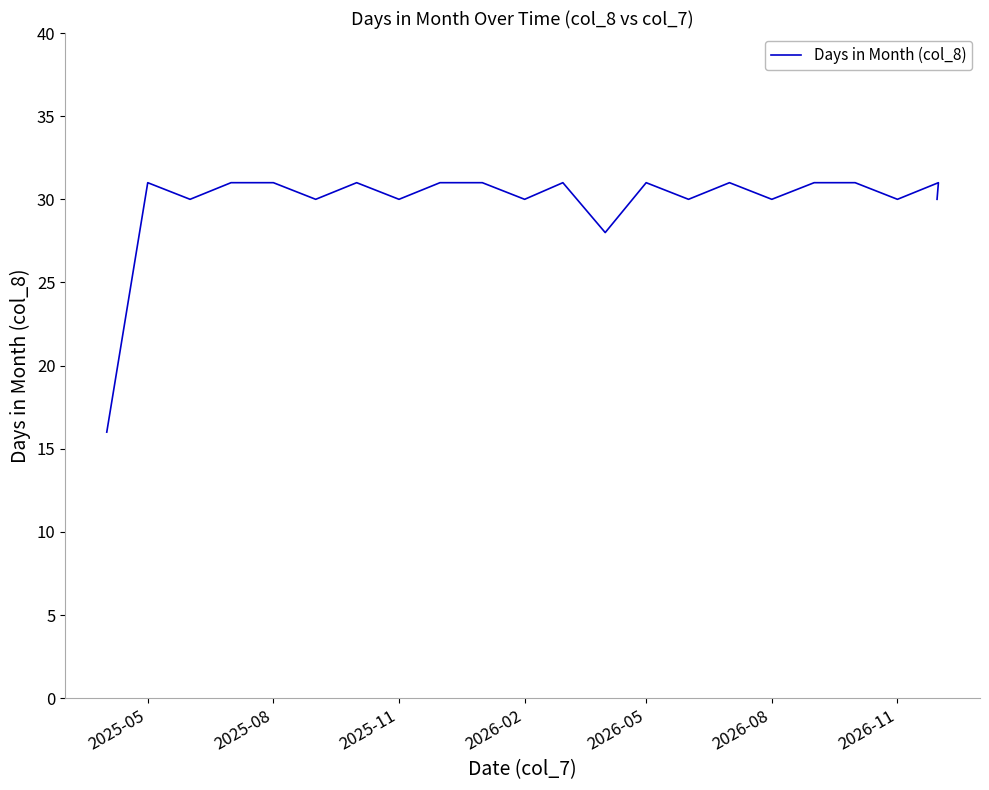

Reading right to left, extract all data points from this chart.

30	31	30	31	31	30	31	30	31	28	31	30	31	31	30	31	30	31	31	30	31	16